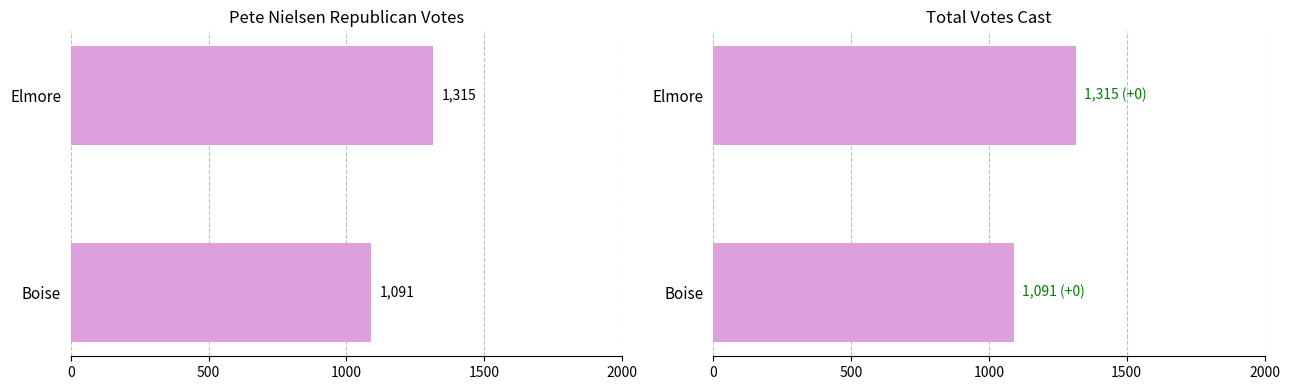

What is the highest value of the Total Votes Cast series?

1315